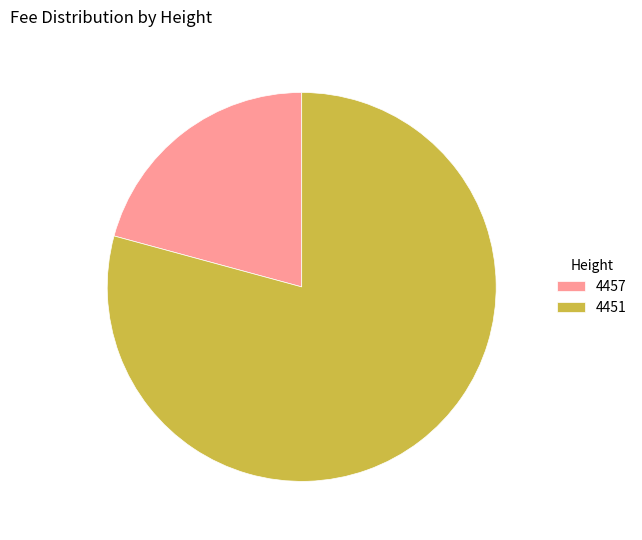

The 4451 slice represents 93% of the pie. True or false?

False